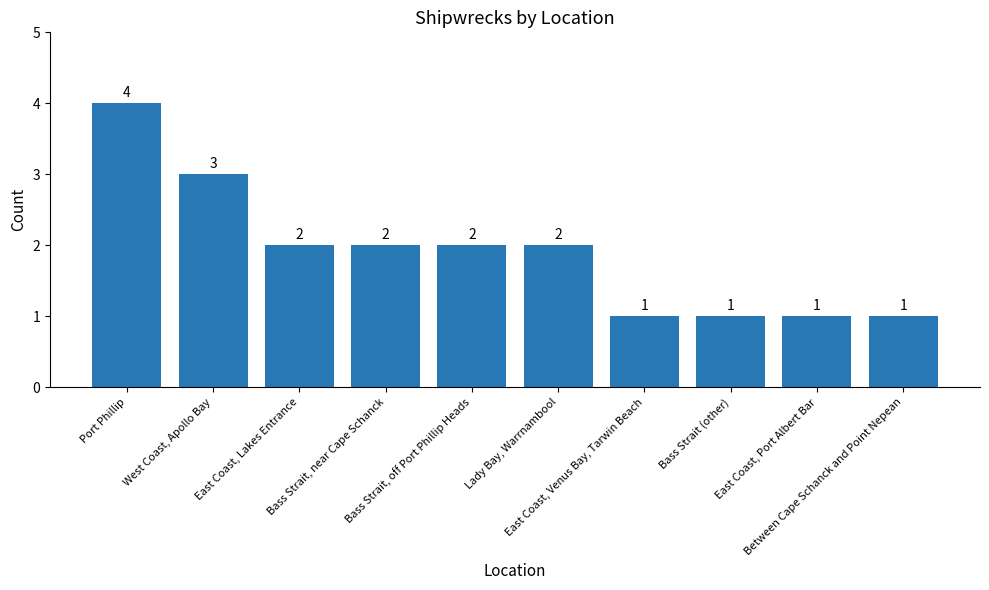

What is the difference between the second highest and second lowest values?

2